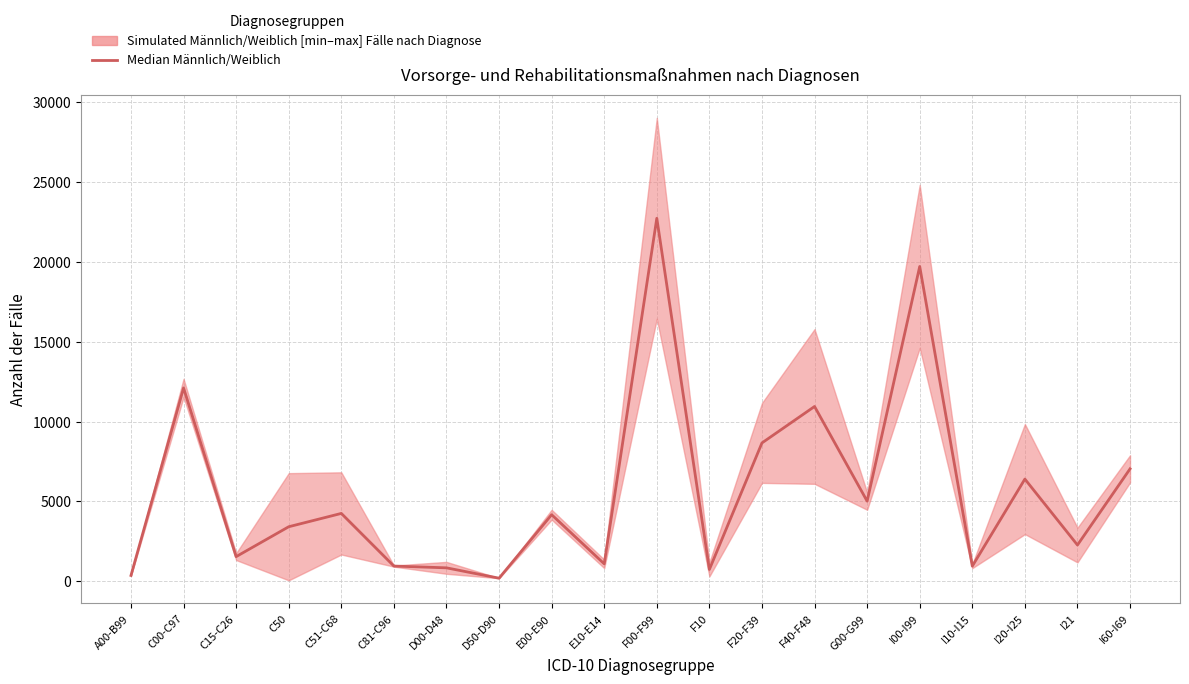

How many data points are above 4161?

9